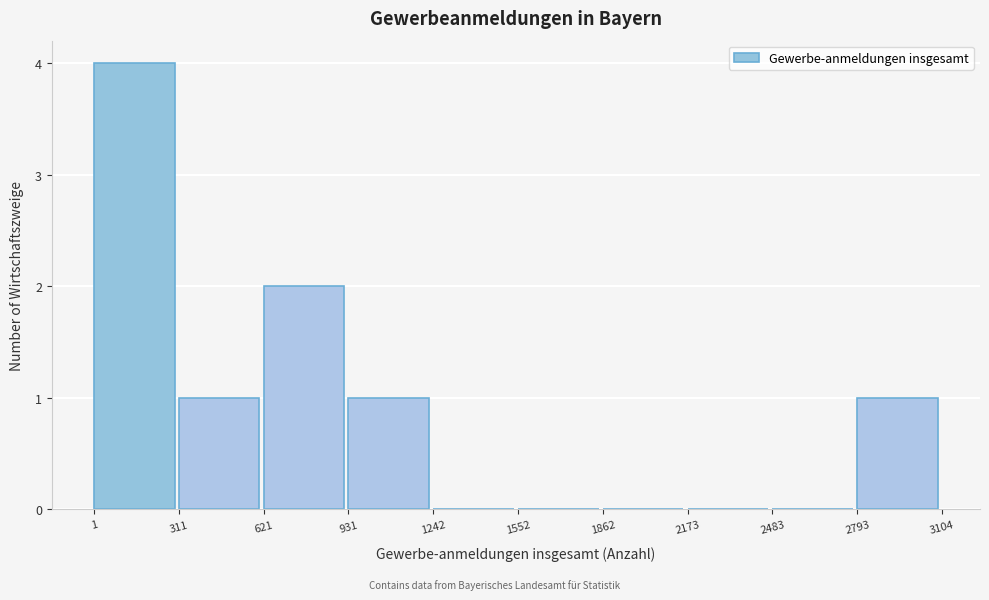

Reading left to right, transcribe this chart: for each bar, give the range it covers on the x-axis and its height. The values are not printed on the chart, so give them approximately, as read against the axis.

1 to 311: 4
311 to 621: 1
621 to 931: 2
931 to 1242: 1
1242 to 1552: 0
1552 to 1862: 0
1862 to 2173: 0
2173 to 2483: 0
2483 to 2793: 0
2793 to 3104: 1